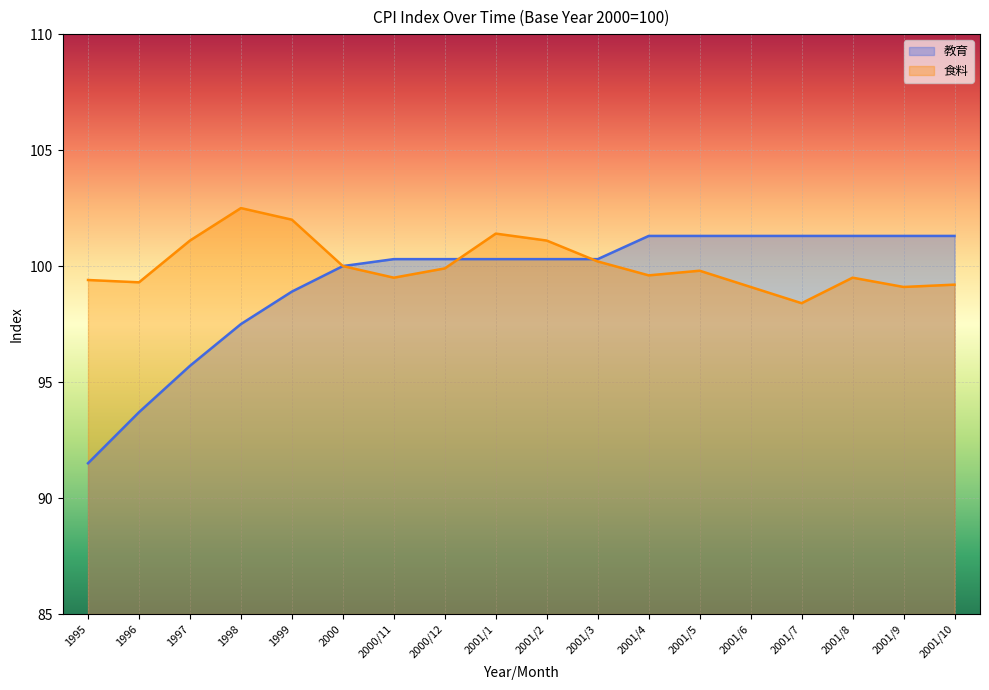

At which label does 食料 reach its minimum?

2001/7